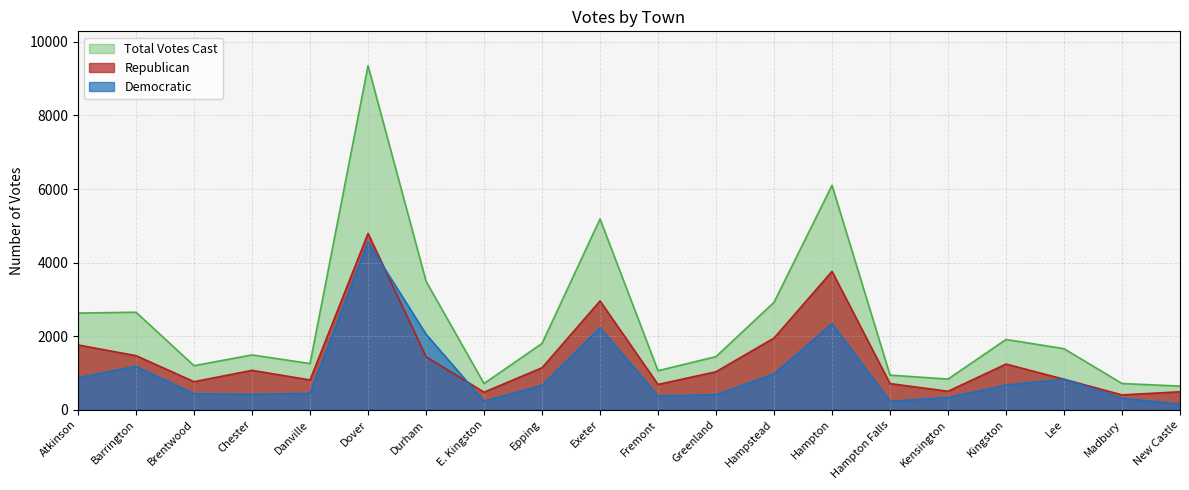

Count the number of categories in the chart.

20